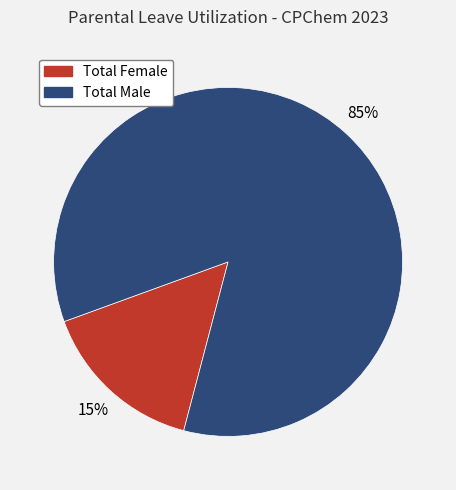

To the nearest percent, what portion does Total Female represent?

15%